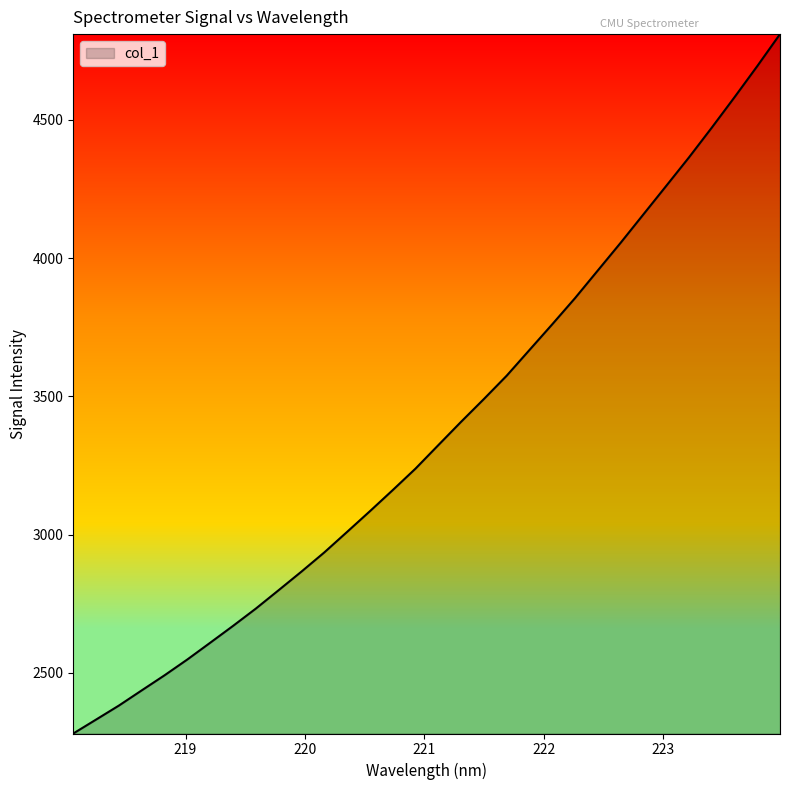

What is the maximum value shown in the chart?

4810.0